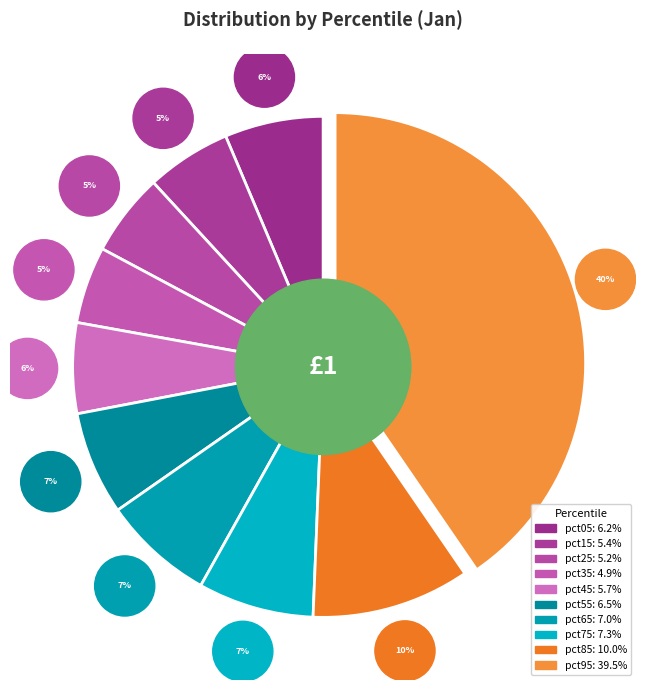

Is it true that pct55 is 20% of the pie?

False